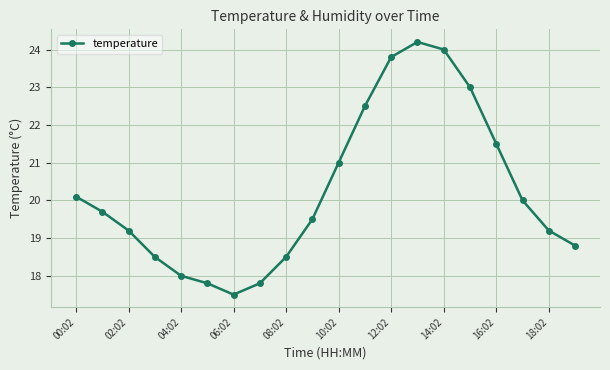

Reading left to right, what are all the values shown in this chart?

20.1	19.7	19.2	18.5	18.0	17.8	17.5	17.8	18.5	19.5	21.0	22.5	23.8	24.2	24.0	23.0	21.5	20.0	19.2	18.8